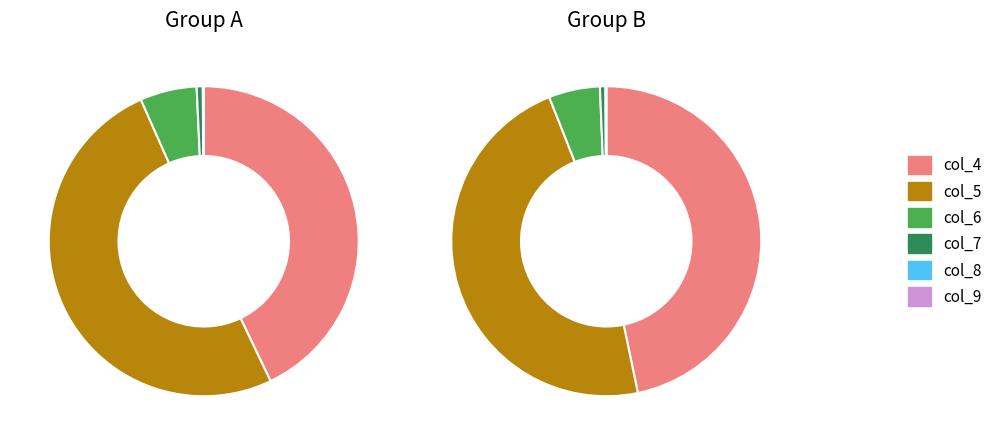

Which slice is the smallest?

col_8